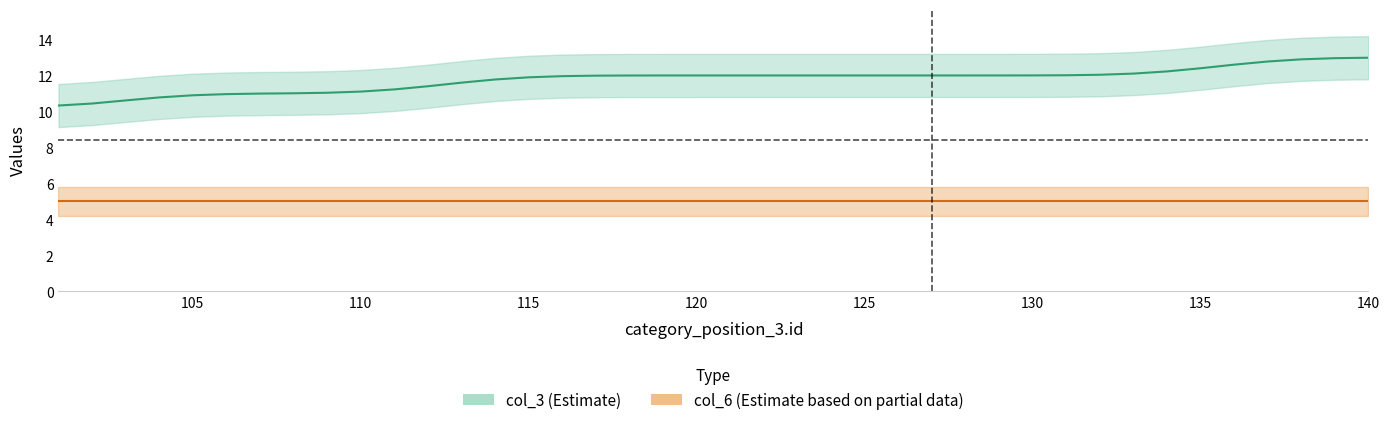

Reading right to left, list all the values displayed in this chart.

col_3: 13	13	13	13	13	12	12	12	12	12	12	12	12	12	12	12	12	12	12	12	12	12	12	12	12	12	12	12	11	11	11	11	11	11	11	11	11	11	10	10
col_6: 5	5	5	5	5	5	5	5	5	5	5	5	5	5	5	5	5	5	5	5	5	5	5	5	5	5	5	5	5	5	5	5	5	5	5	5	5	5	5	5